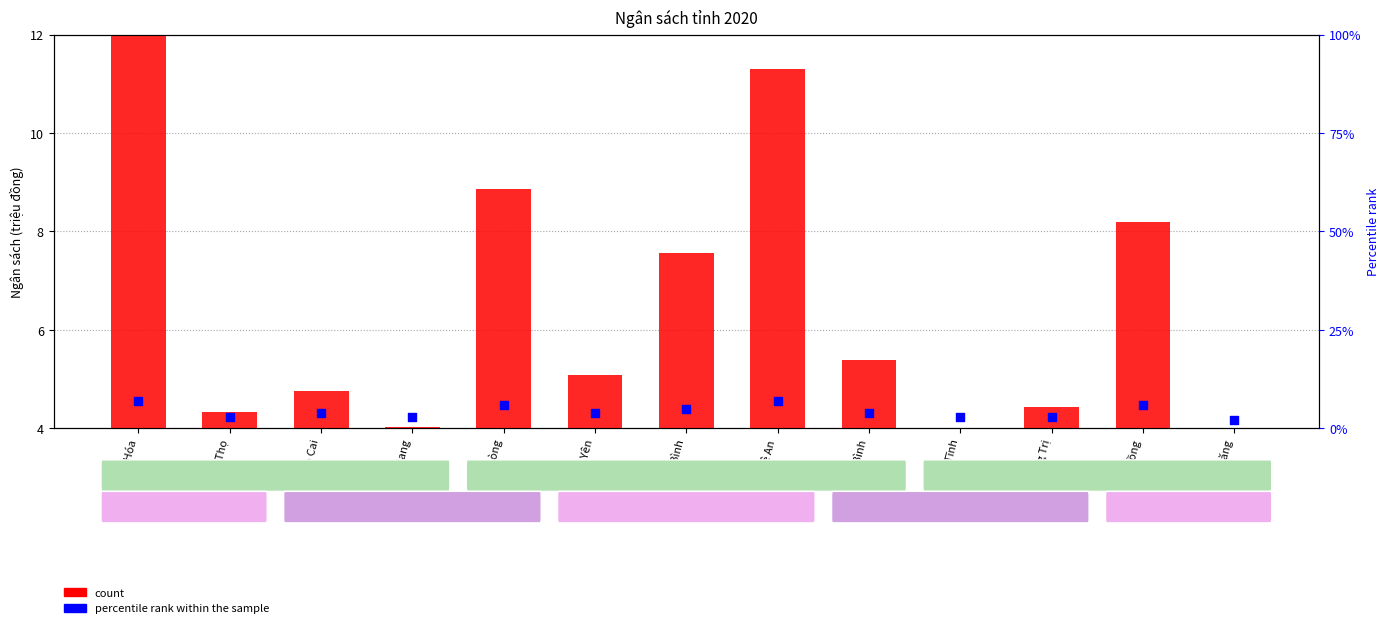

Which series has the largest Y range (max minus min)?

count